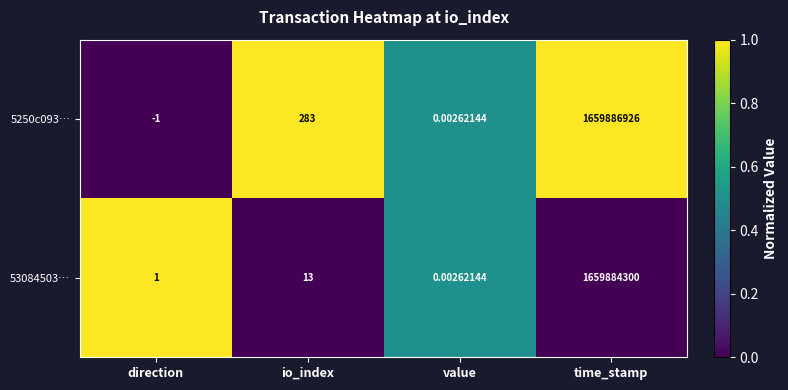

Is the value of 5250c093… at time_stamp greater than the value of 53084503… at time_stamp?

Yes